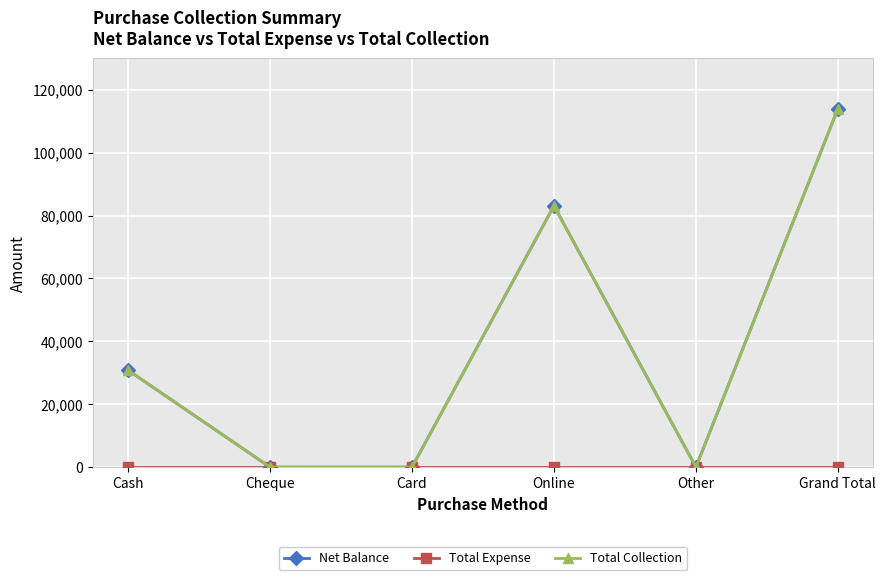

At how many categories does at least one series exceed 49639?

2